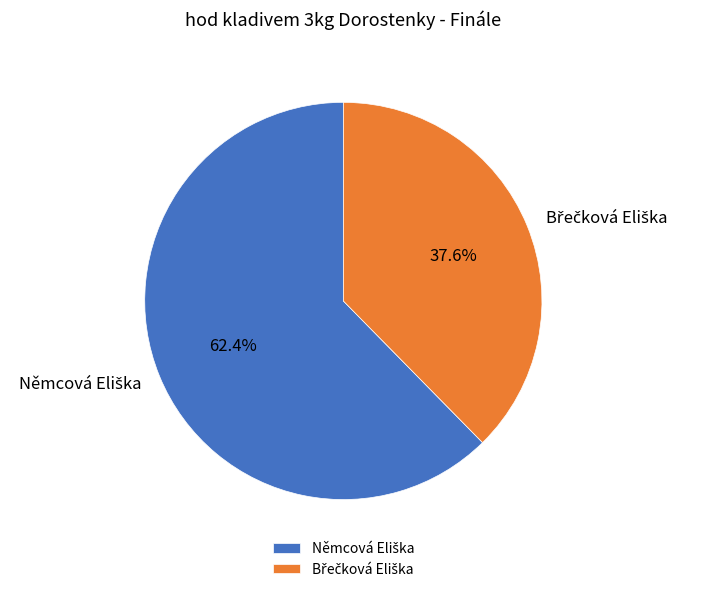

Is there a majority slice in this chart?

Yes